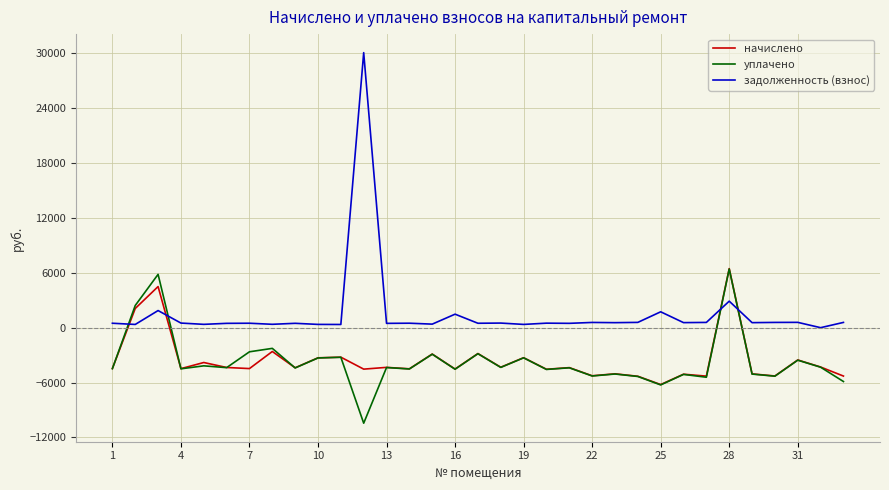

In задолженность (взнос), how many points are higher than both neighbors (excluding endpoints)?

12